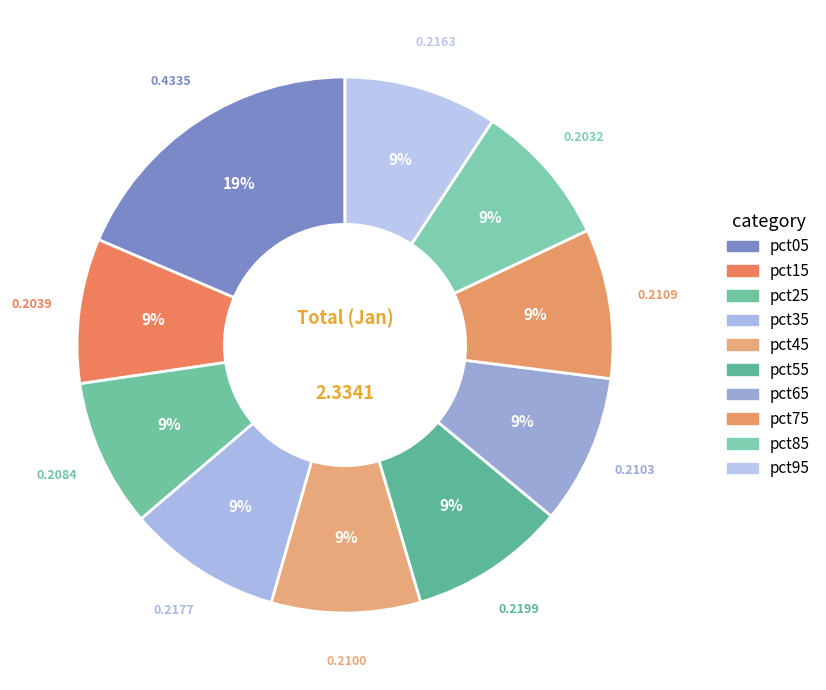

Count the number of slices in the pie.

10